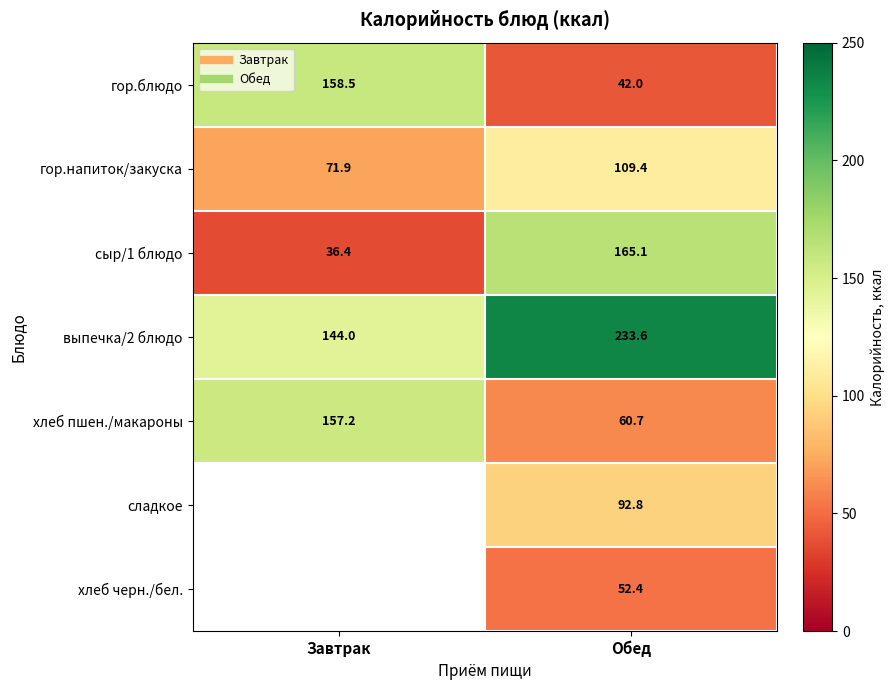

What is the average value of the хлеб пшен./макароны series?

109.0